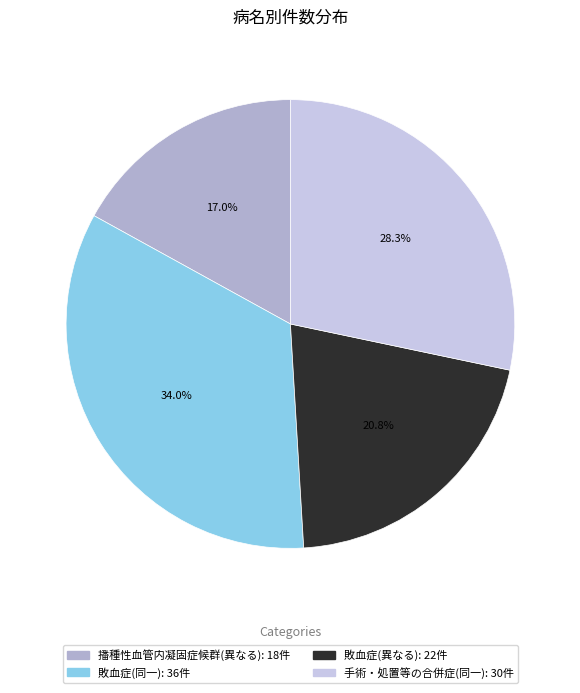

To the nearest percent, what is the difference between the 播種性血管内凝固症候群(異なる) and 敗血症(同一) slice percentages?

17%